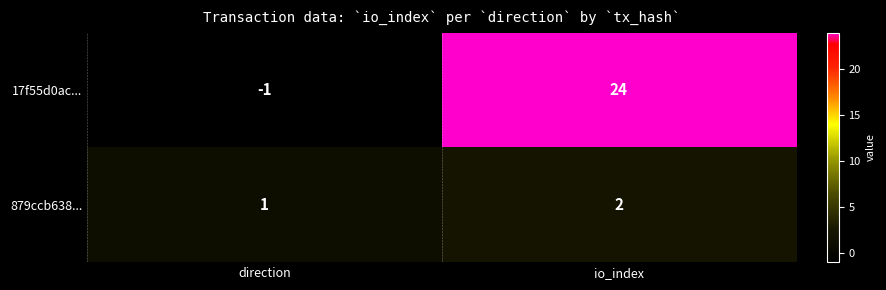

Which series changed the most between direction and io_index?

17f55d0ac...